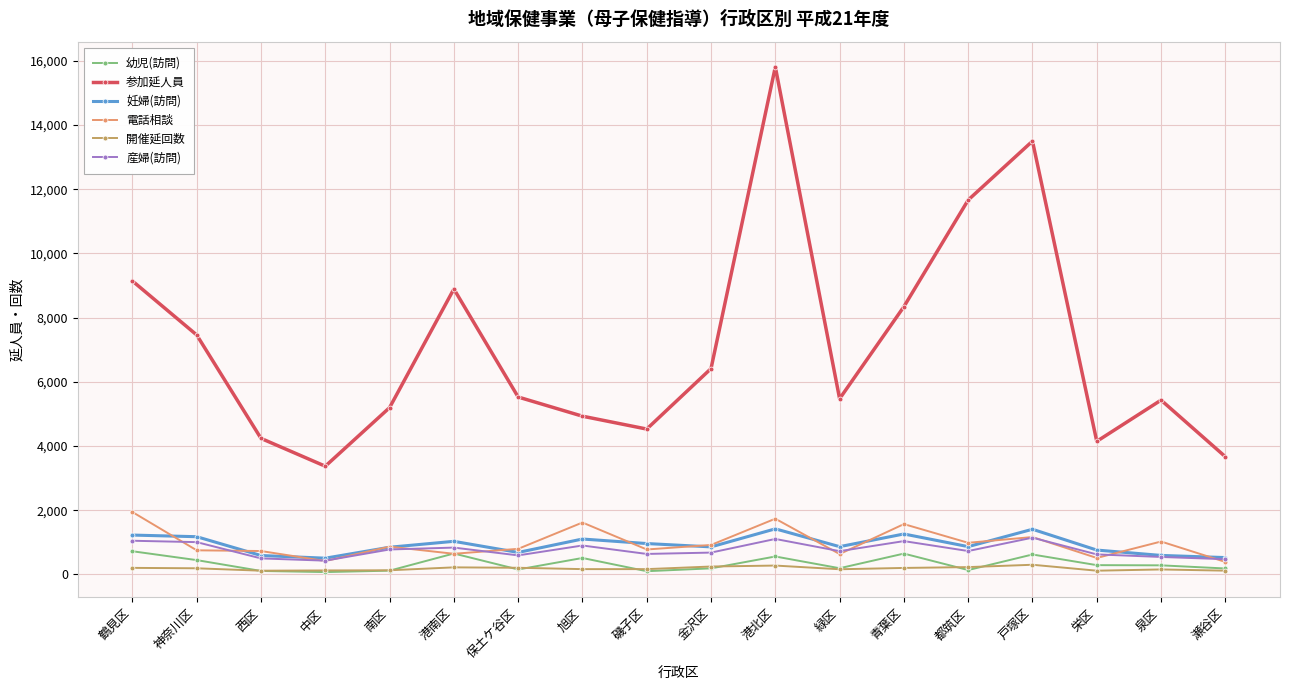

What is the label of the 15th point from the right?

中区